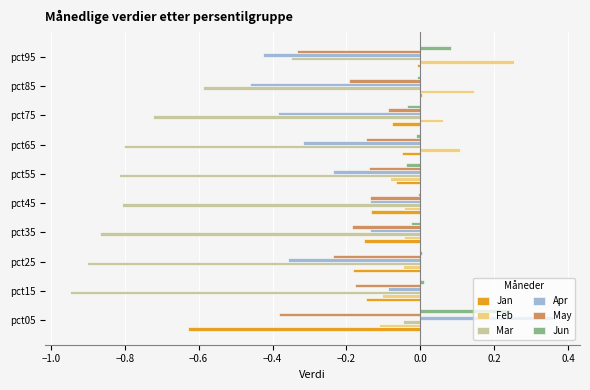

Which label corresponds to the largest value in the chart?

pct05